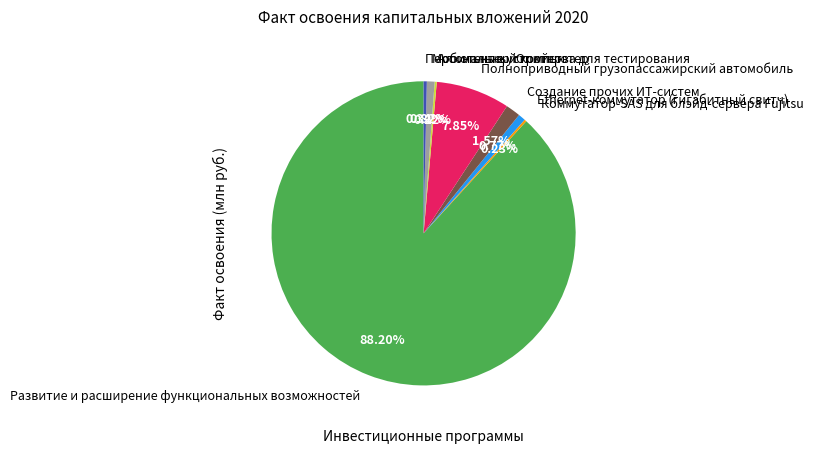

Is the sum of Полноприводный грузопассажирский автомобиль and Создание прочих ИТ-систем greater than half?

No